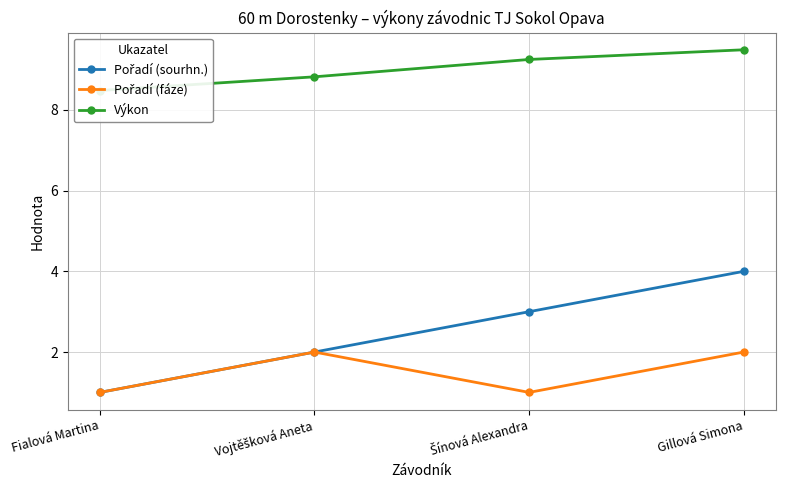

Which series has the largest range (max minus min)?

Pořadí (sourhn.)